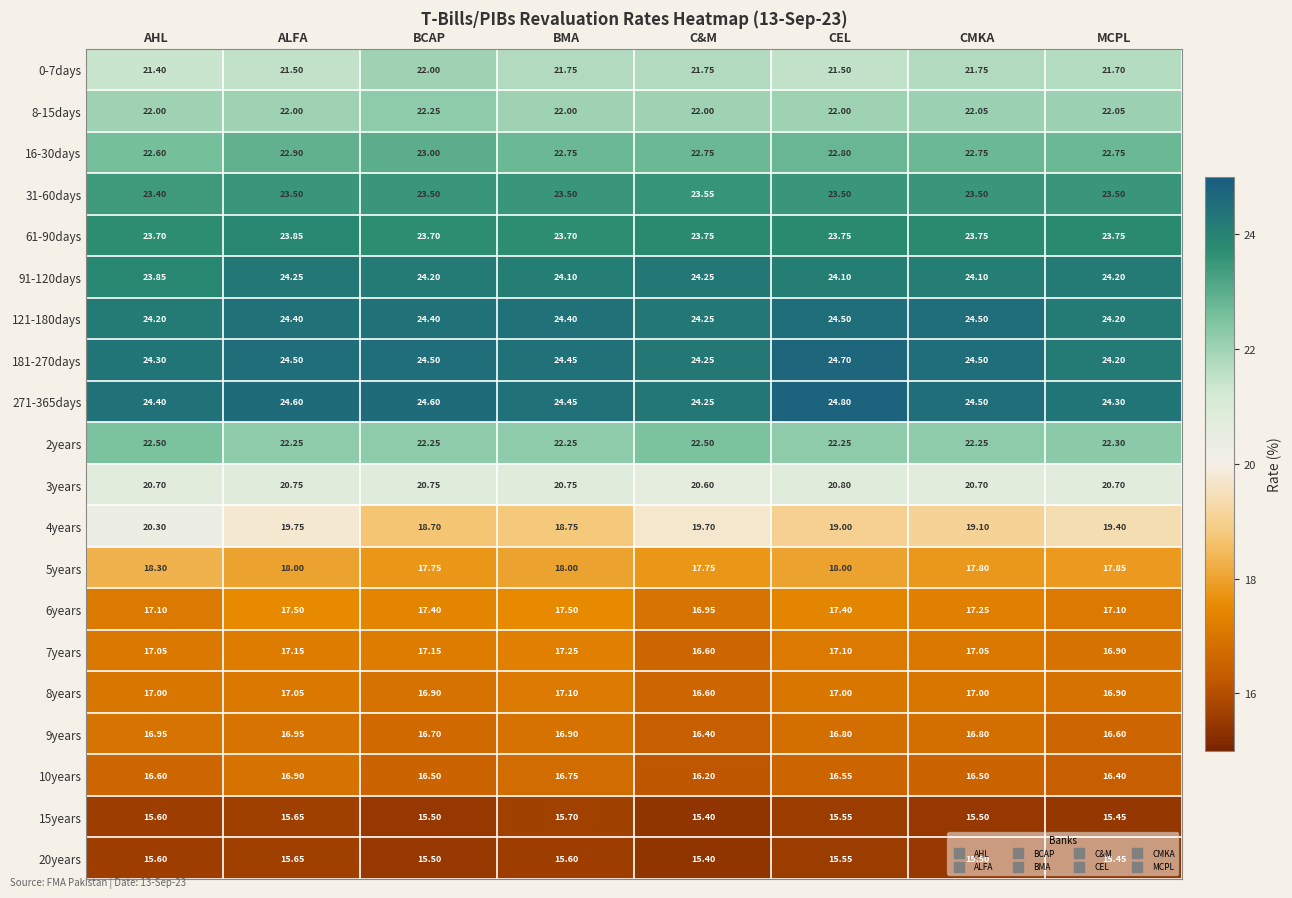

Which category has the lowest value across all series?

C&M